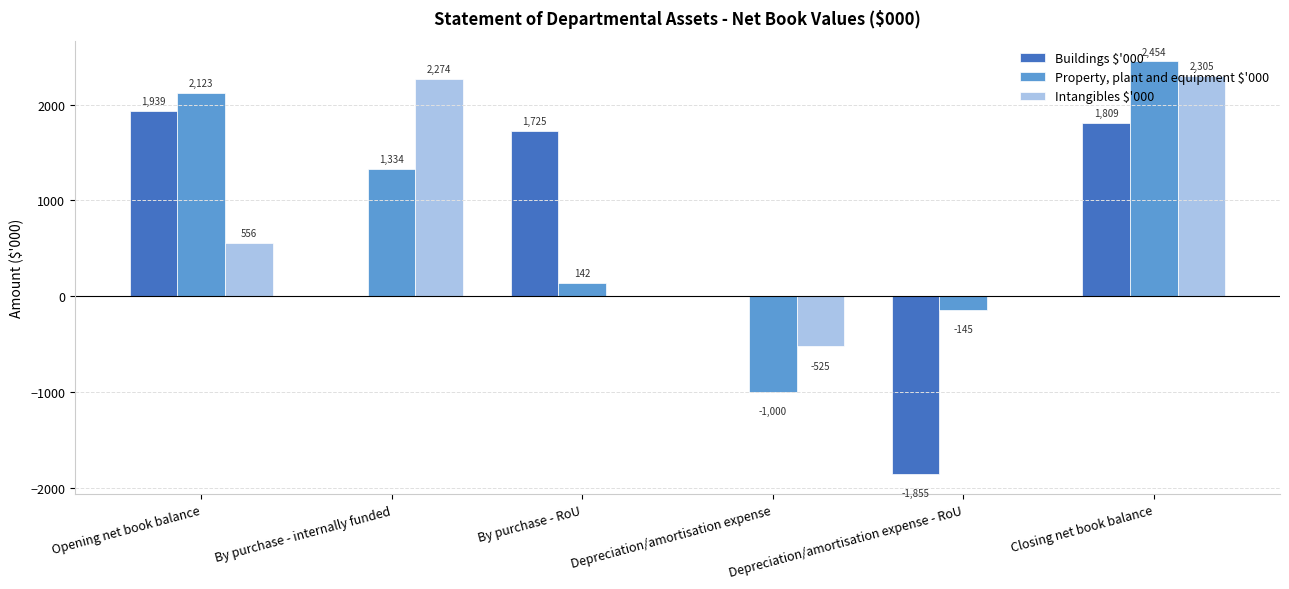

At which label does Property, plant and equipment $'000 first exceed 1334?

Opening net book balance